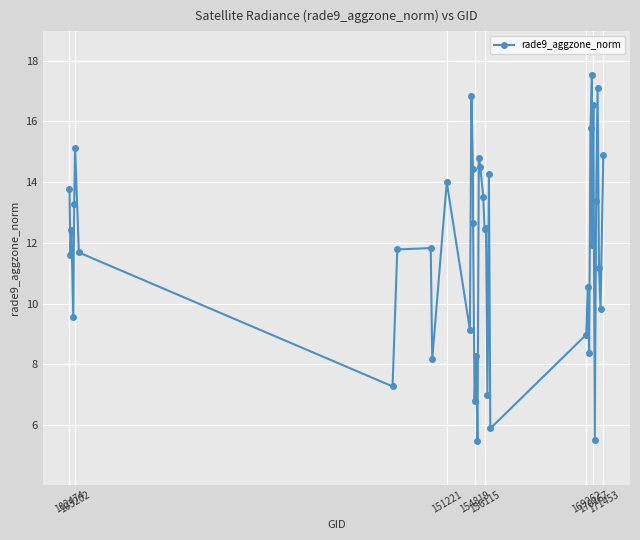

What is the average value?

11.8